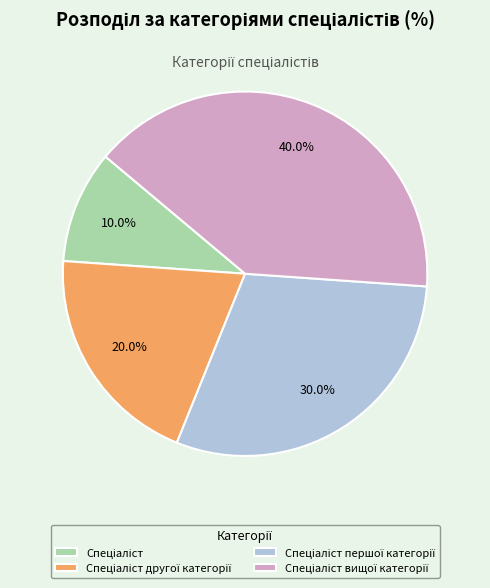

Is there a majority slice in this chart?

No